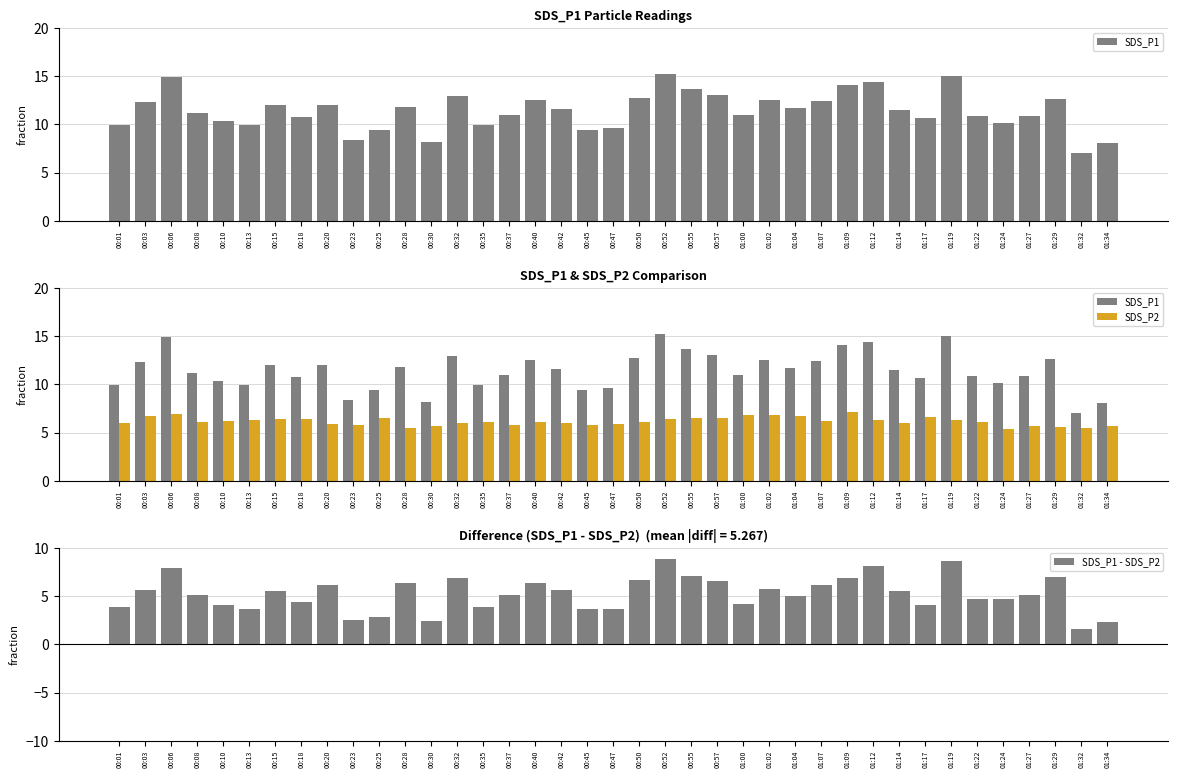

How many data points does each series have?

39